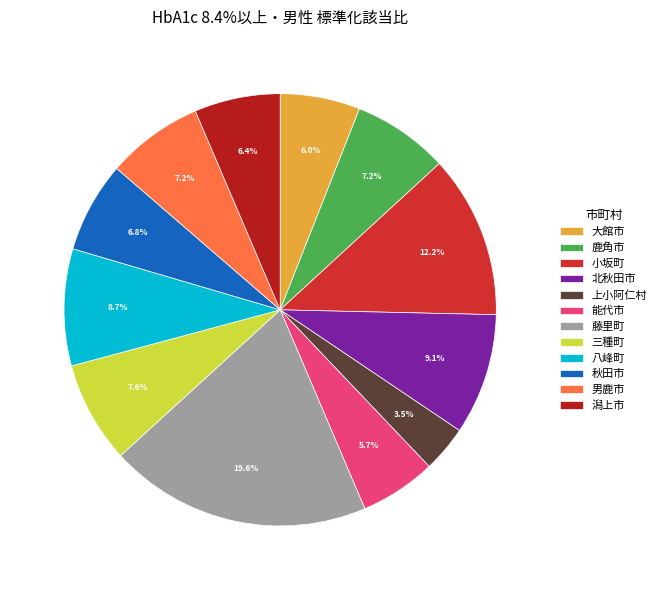

What percentage is the 上小阿仁村 slice, to the nearest percent?

3%